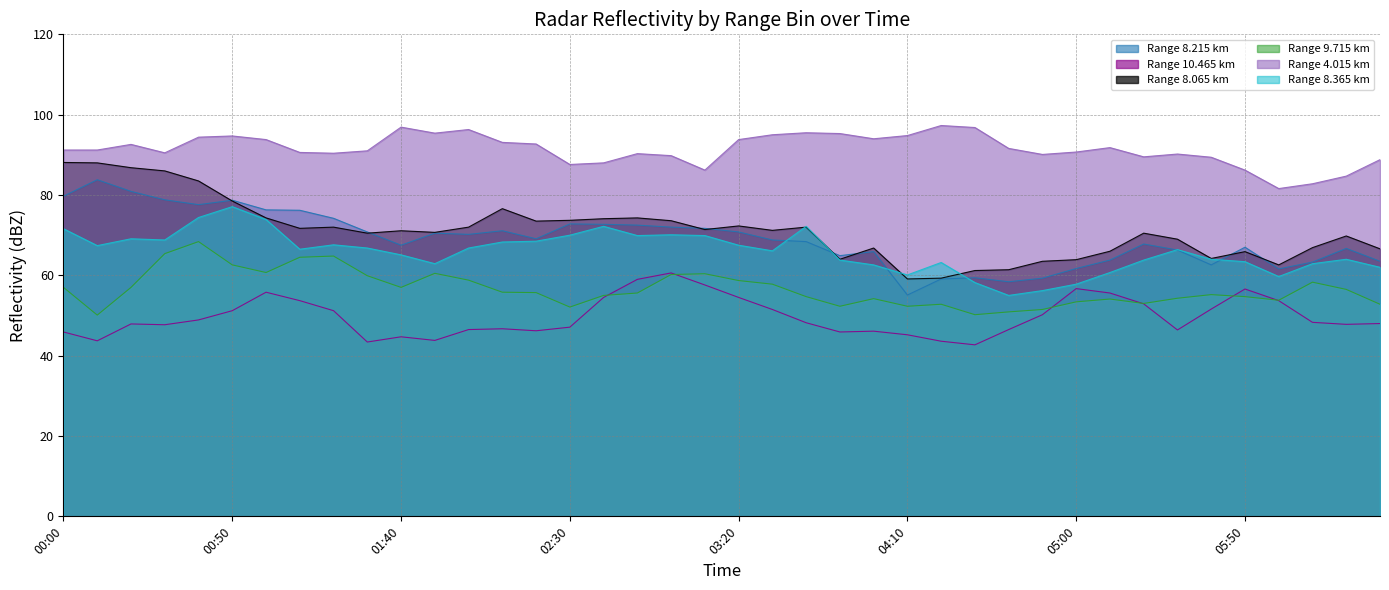

What is the difference between the 9.715 values at 2009/06/01 00:30 and 2009/06/01 00:20?

8.4